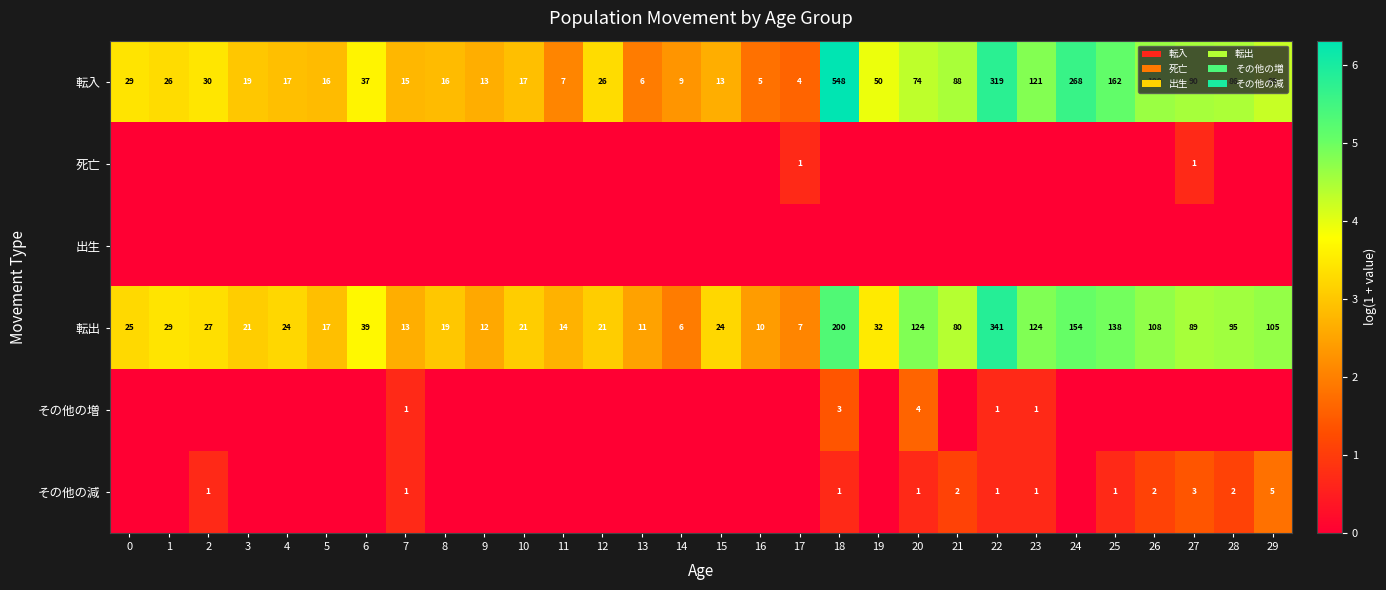

The value of 転入 at 23 is 2.1. True or false?

False